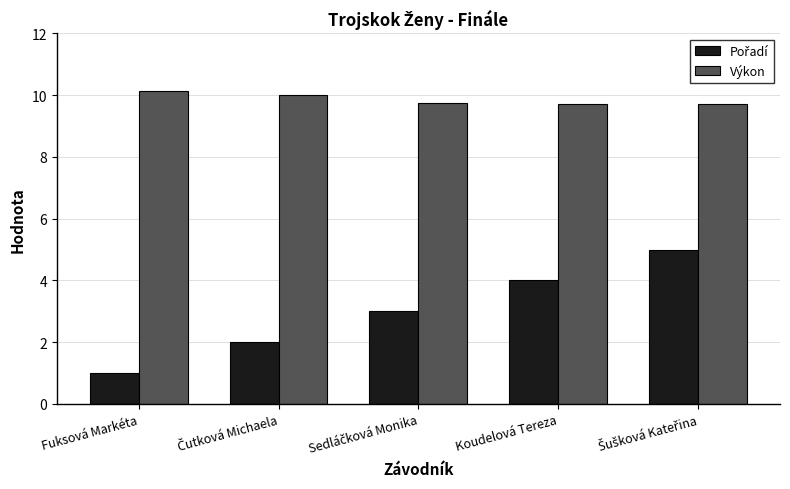

At how many categories does at least one series exceed 8?

5